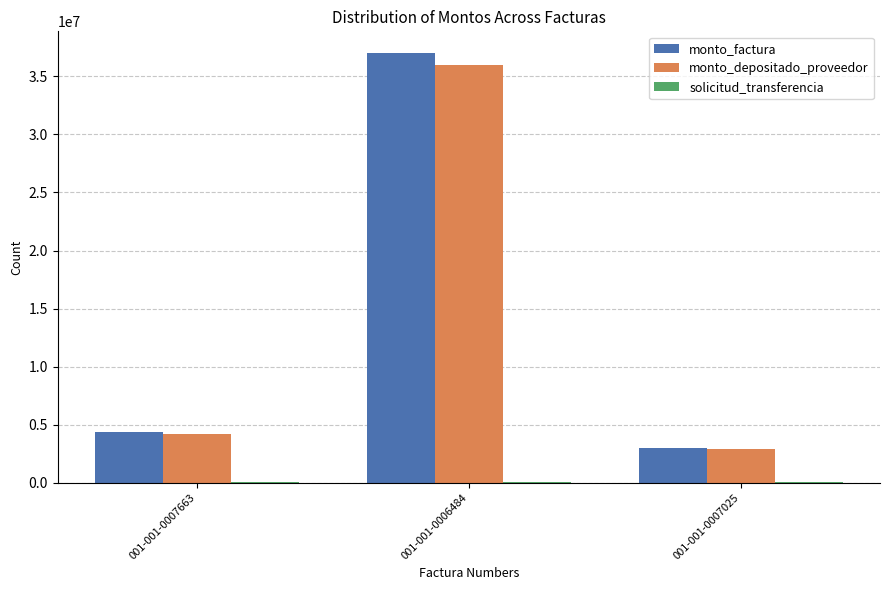

At which category is the sum across all series the highest?

001-001-0006484